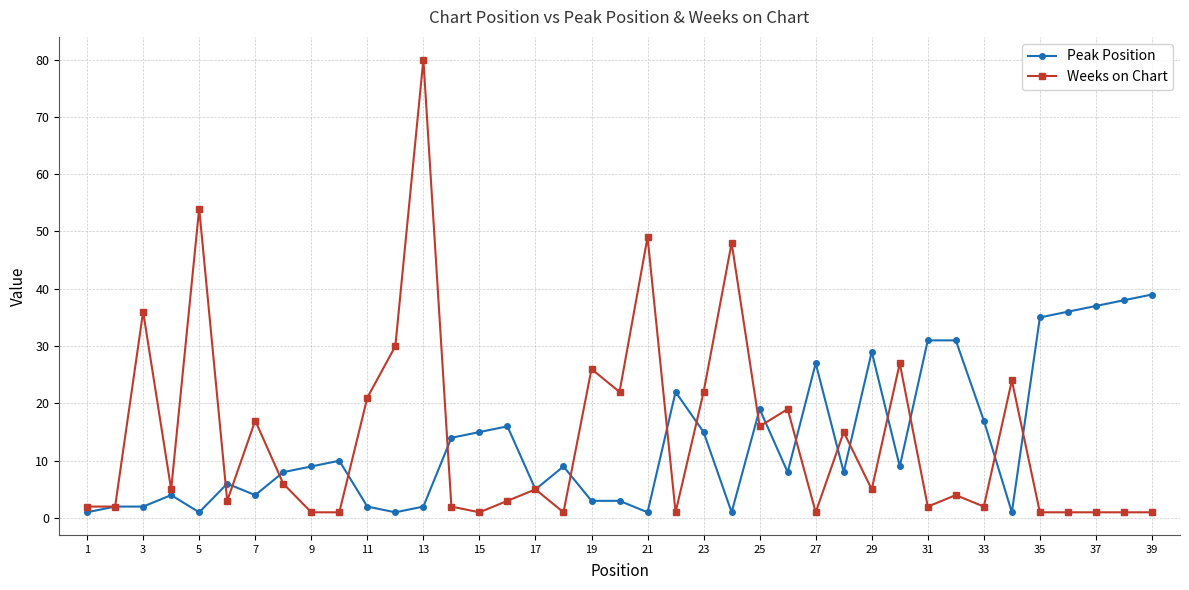

How many lines are shown in the chart?

2